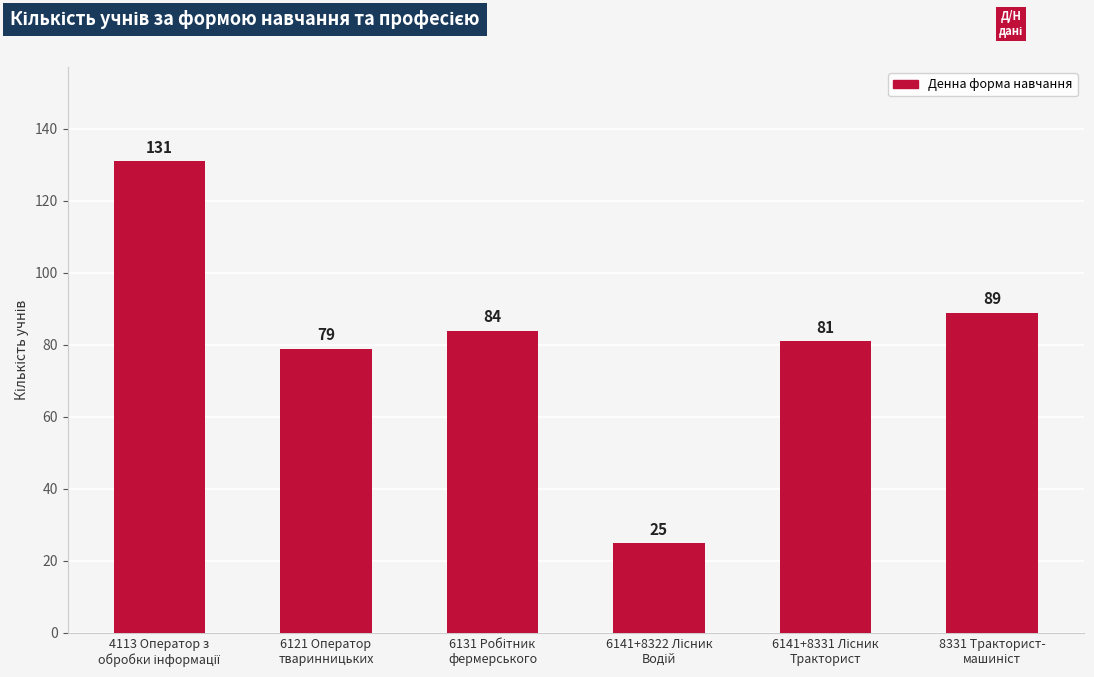

Reading left to right, list all the values displayed in this chart.

131	79	84	25	81	89